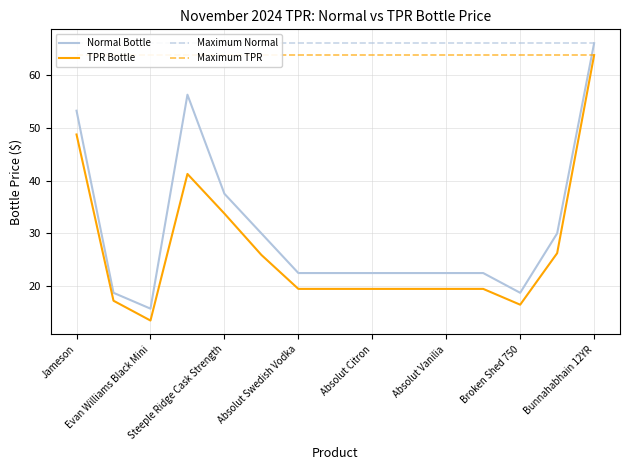

What is the value of the Normal Bottle point at the 15th from the left?

66.0